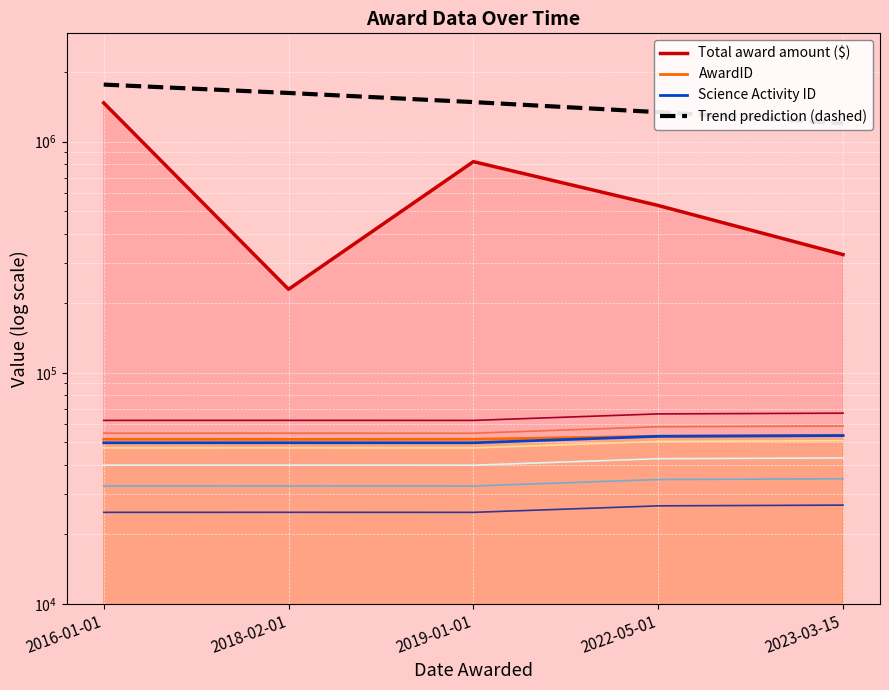

Which series changed the most between 2016-01-01 and 2019-01-01?

Total award amount ($)